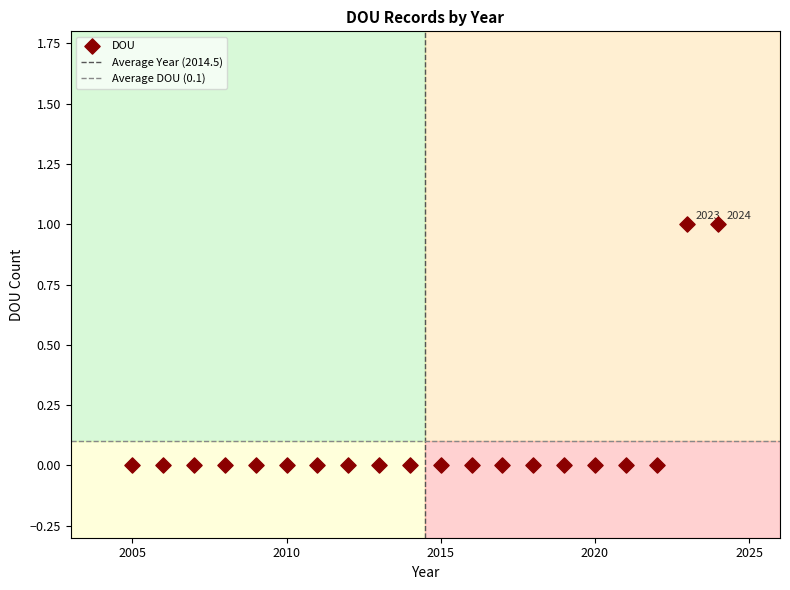

What is the range of X values (max minus min)?

19